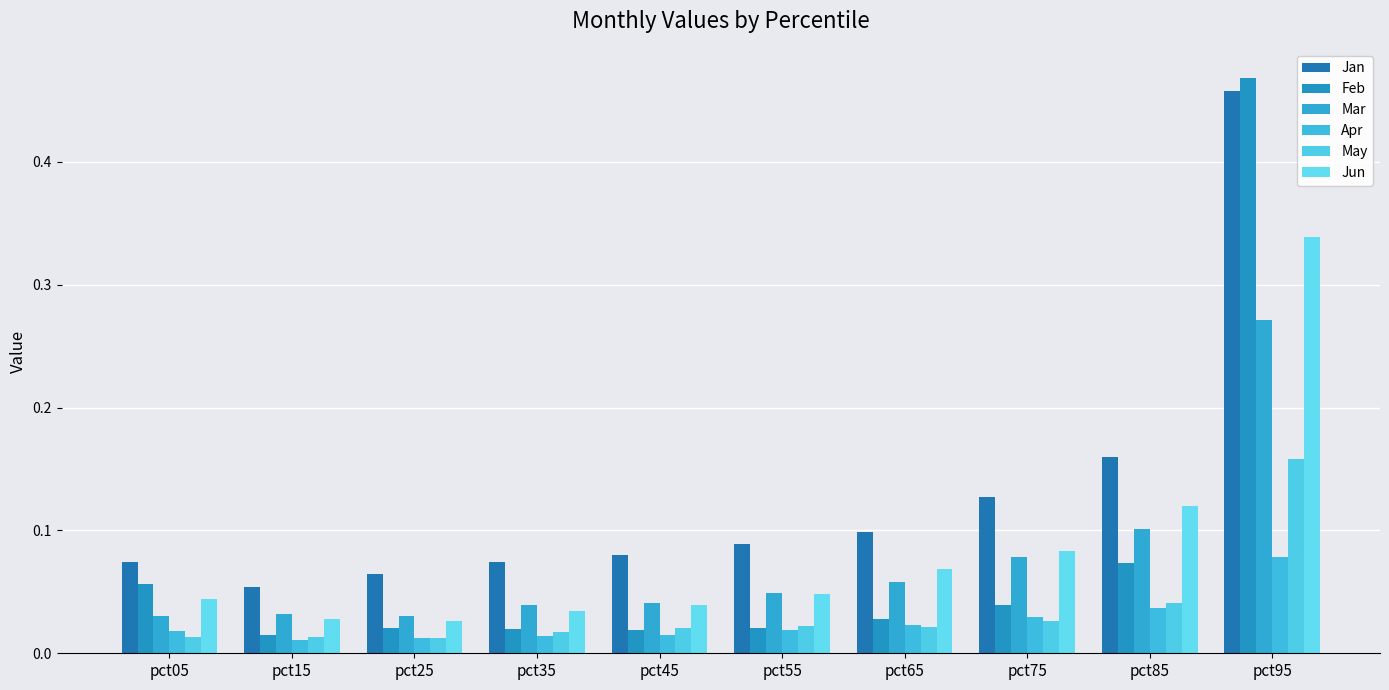

Which category has the highest value across all series?

pct95